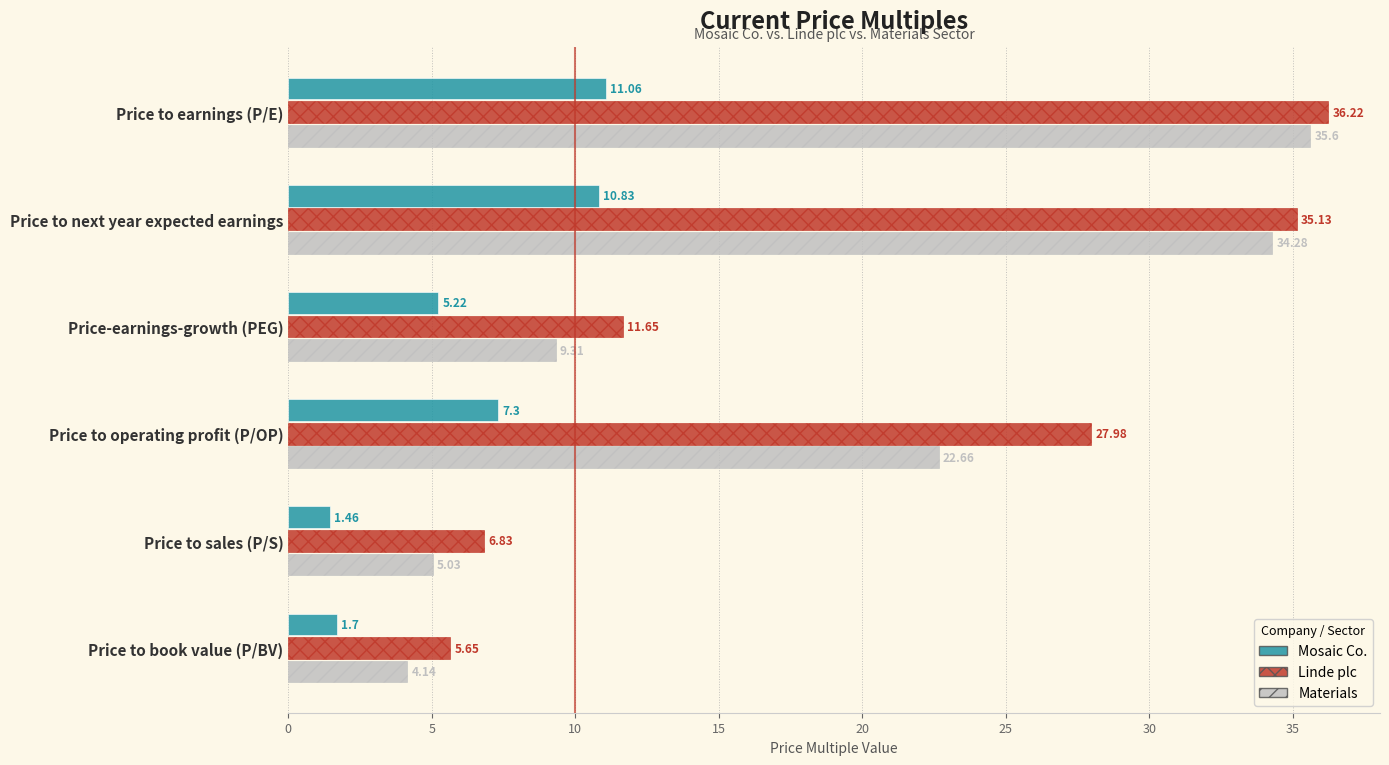

At which category is the sum across all series the highest?

Price to earnings (P/E)